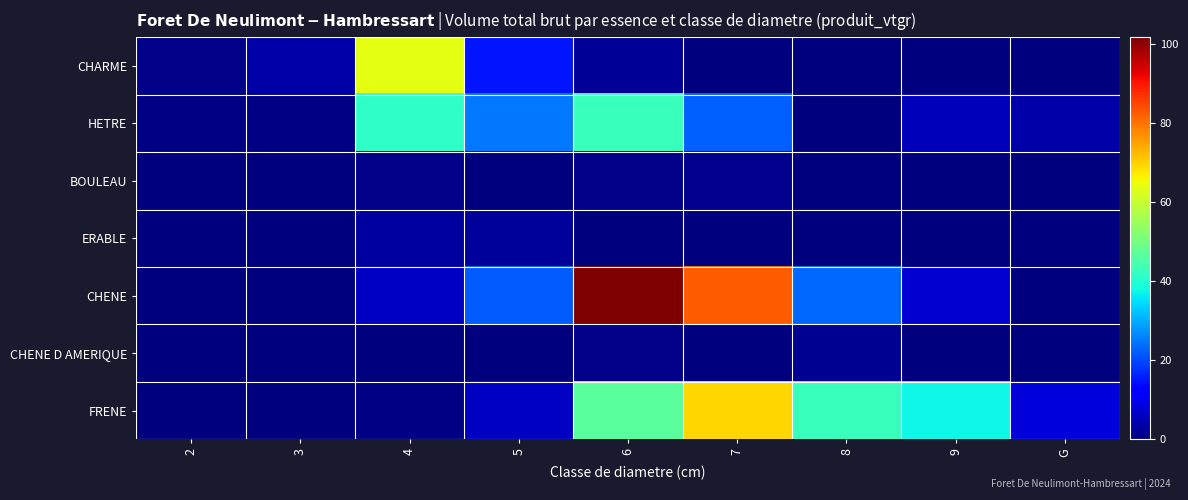

At how many categories does at least one series exceed 91?

1